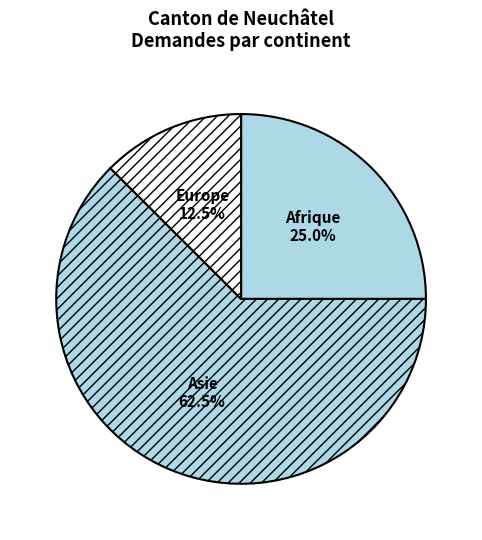

Approximately how many times larger is the value at Asie compared to Europe?

5.0